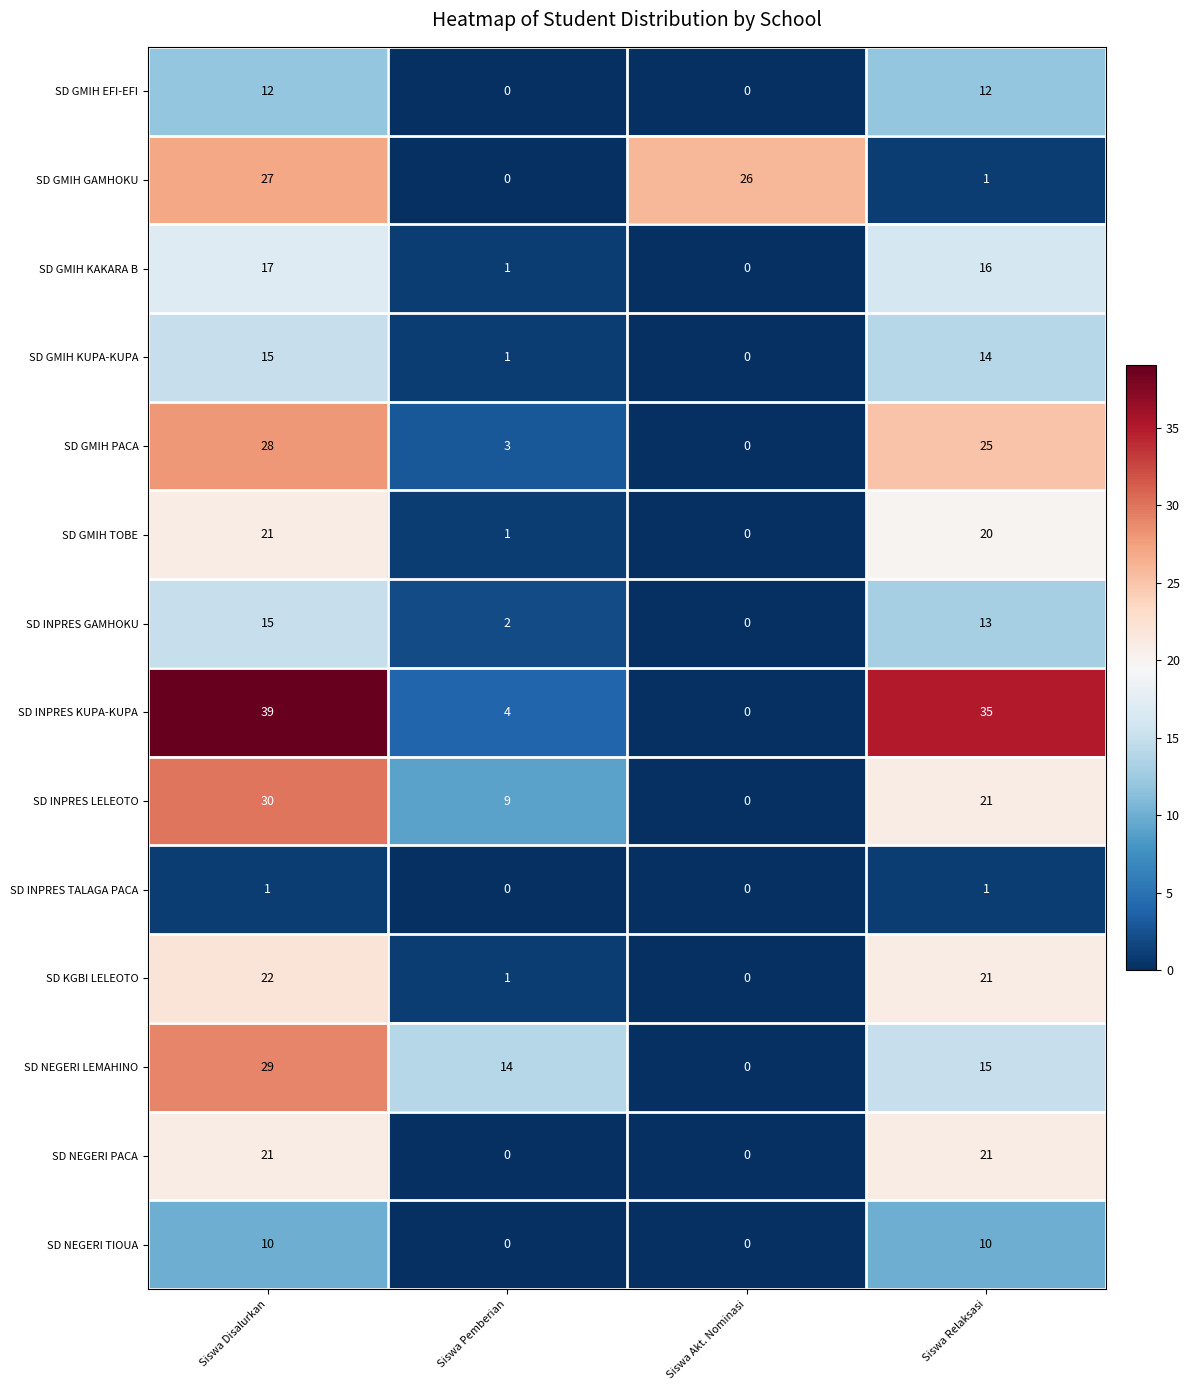

Rank the categories by SD GMIH KUPA-KUPA value from highest to lowest.

Siswa Disalurkan, Siswa Relaksasi, Siswa Pemberian, Siswa Akt. Nominasi